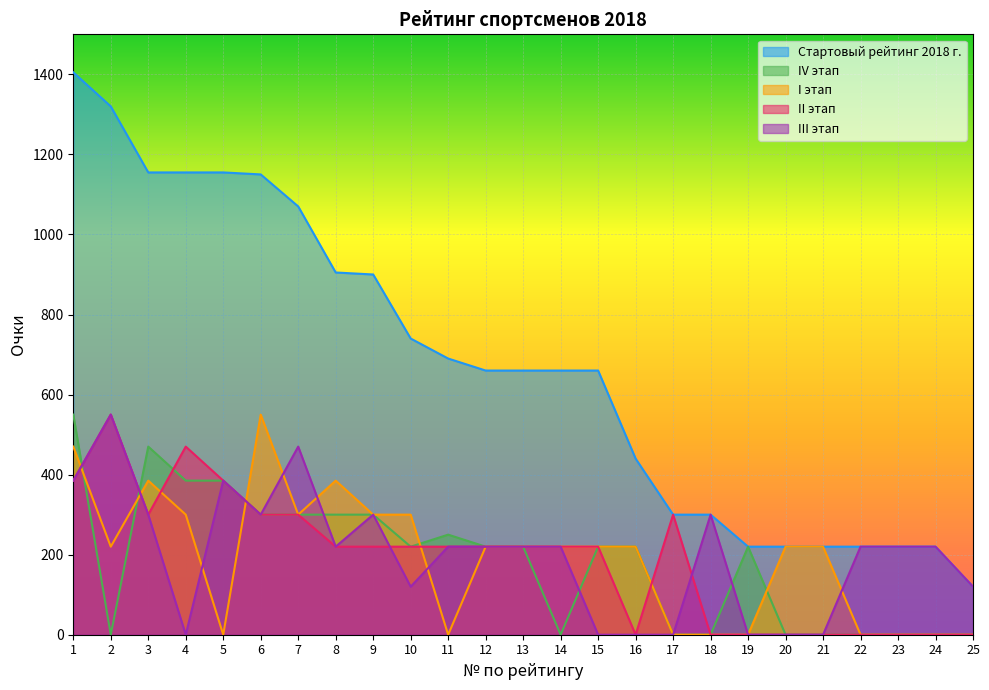

At which label is II этап closest to 275?

3